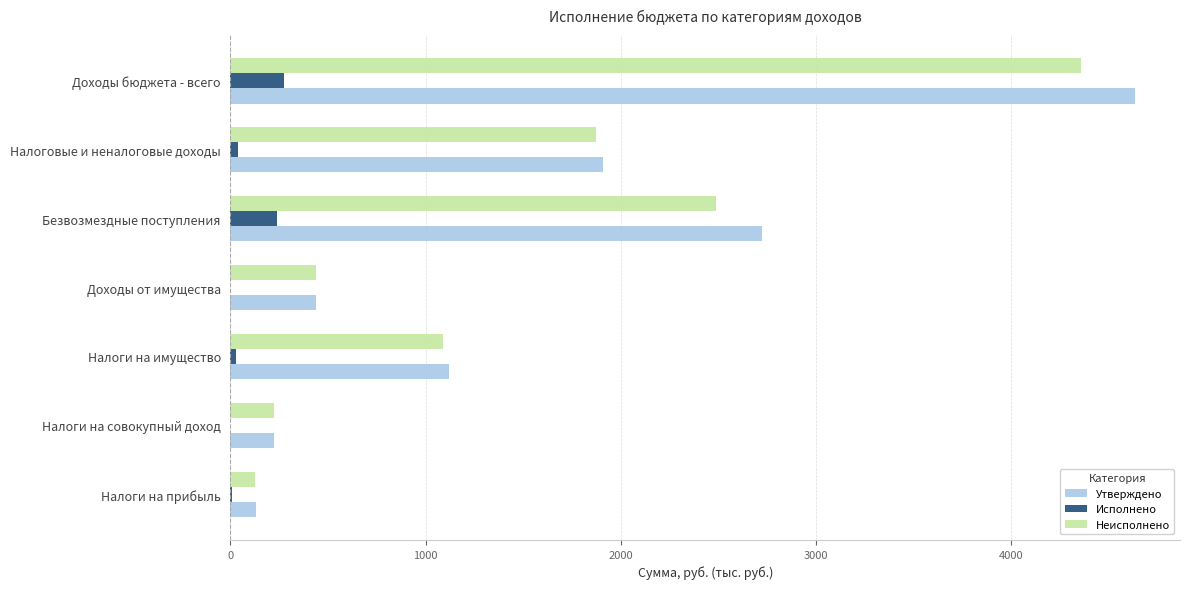

Between Налоги на имущество and Безвозмездные поступления, which series saw the biggest shift?

Утверждено